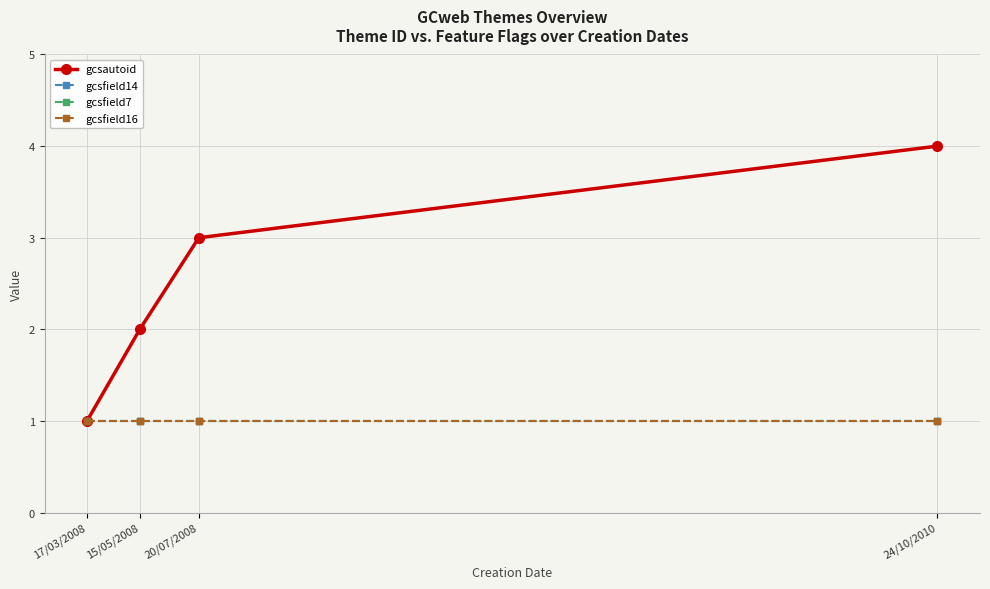

Is the value of gcsfield16 at 17/03/2008 greater than the value of gcsautoid at 15/05/2008?

No